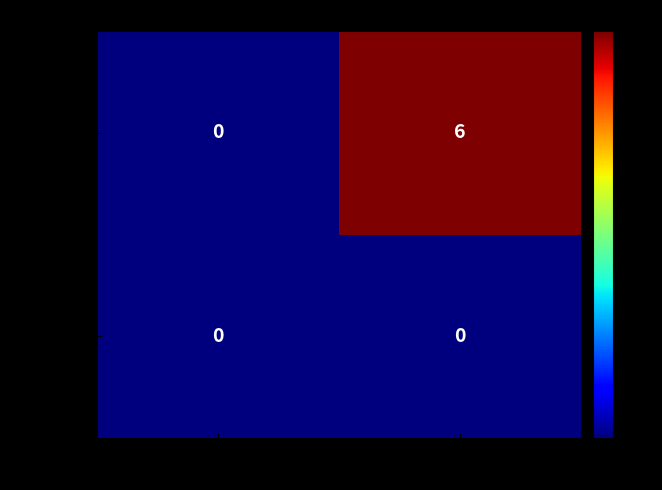

What is the difference between the highest and lowest values at 1?

6